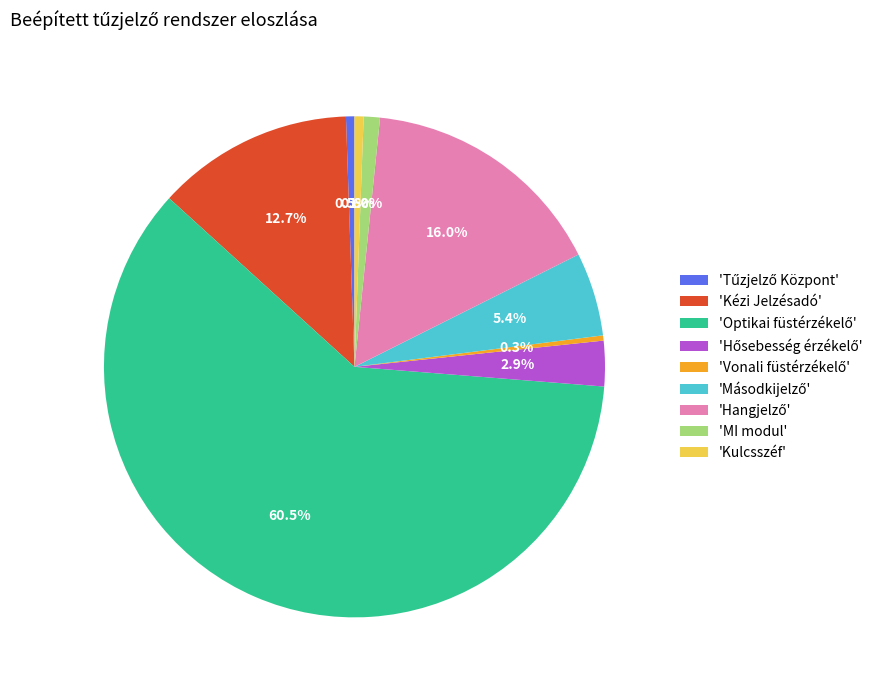

How many slices are in this pie chart?

9